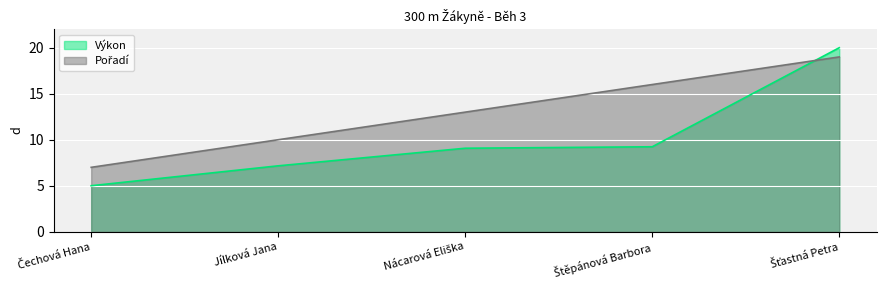

What is the sum of all Pořadí values?

65.0